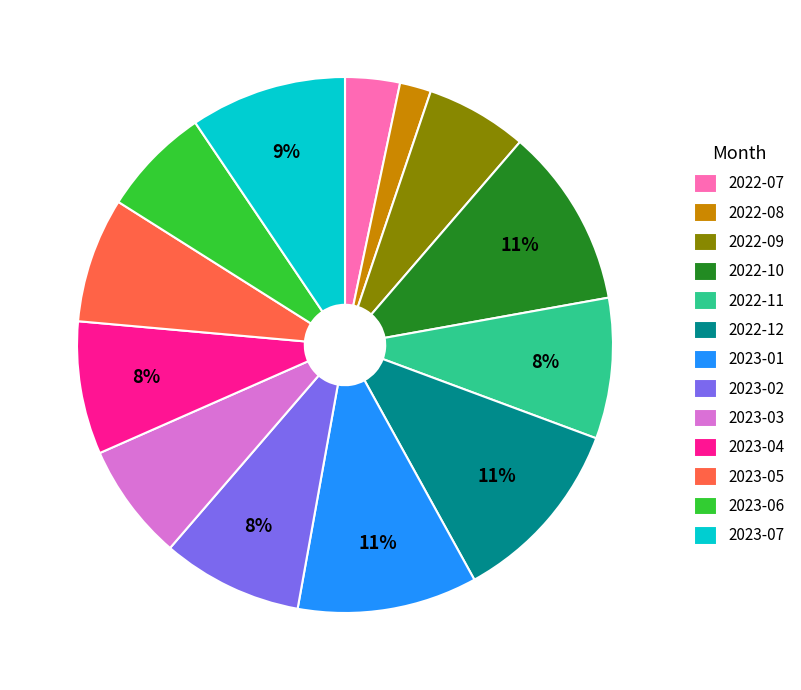

Which slice is the smallest?

2022-08